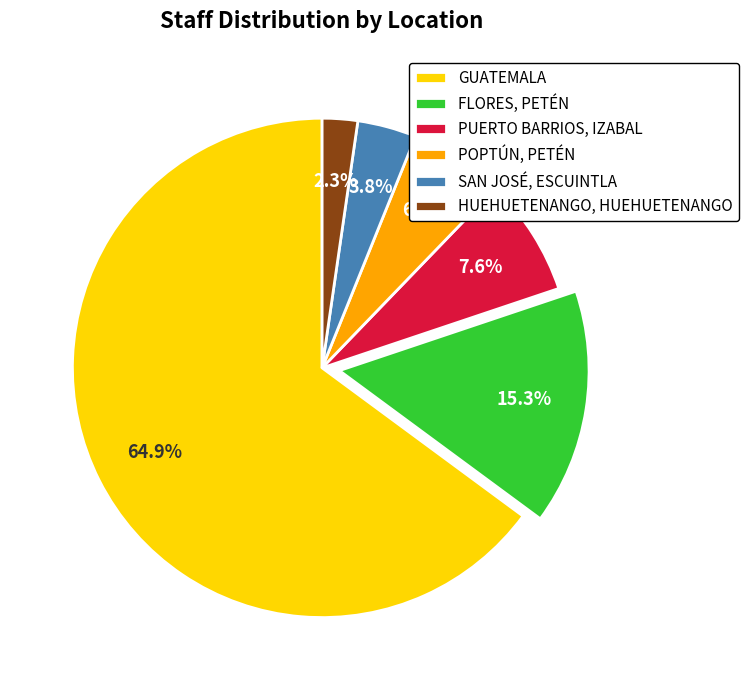

How many segments does this pie chart have?

6